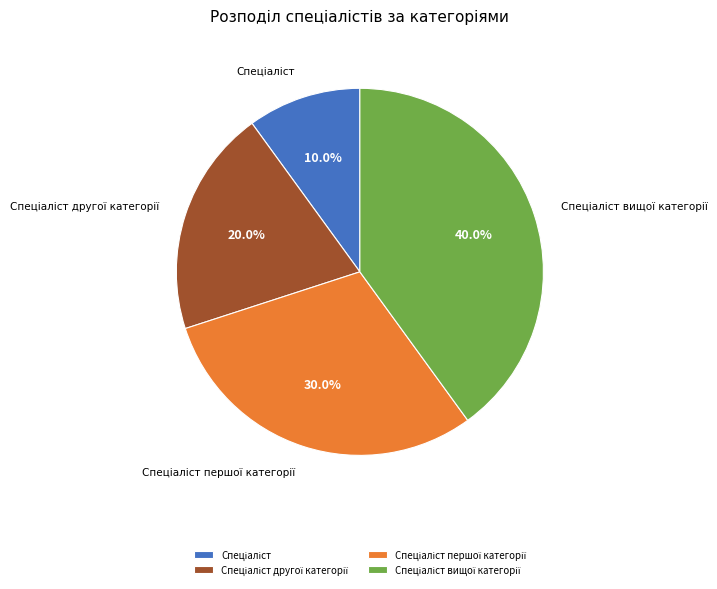

How many slices are in this pie chart?

4